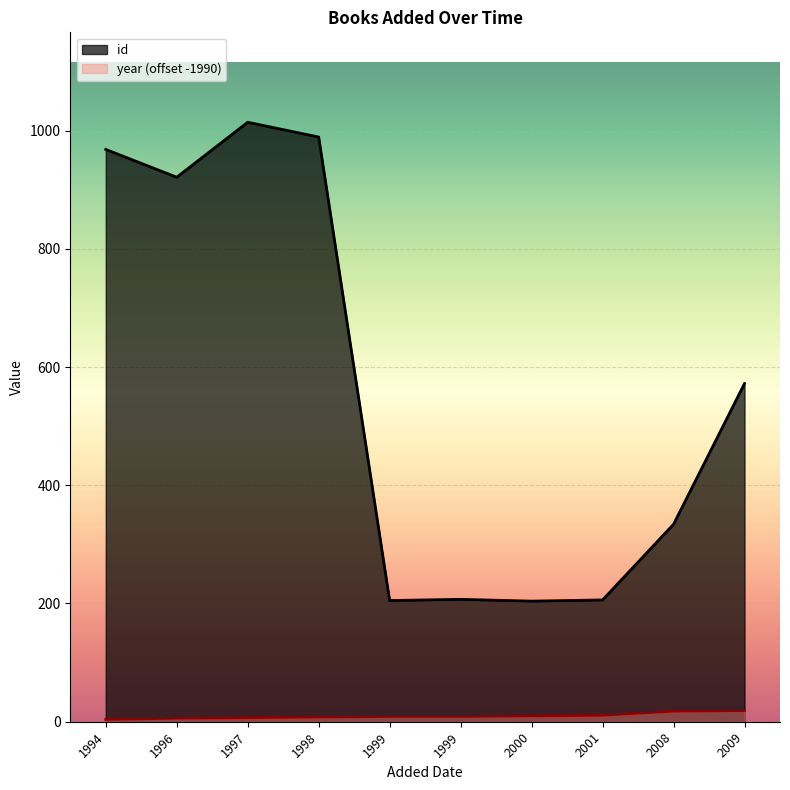

How many lines are shown in the chart?

2